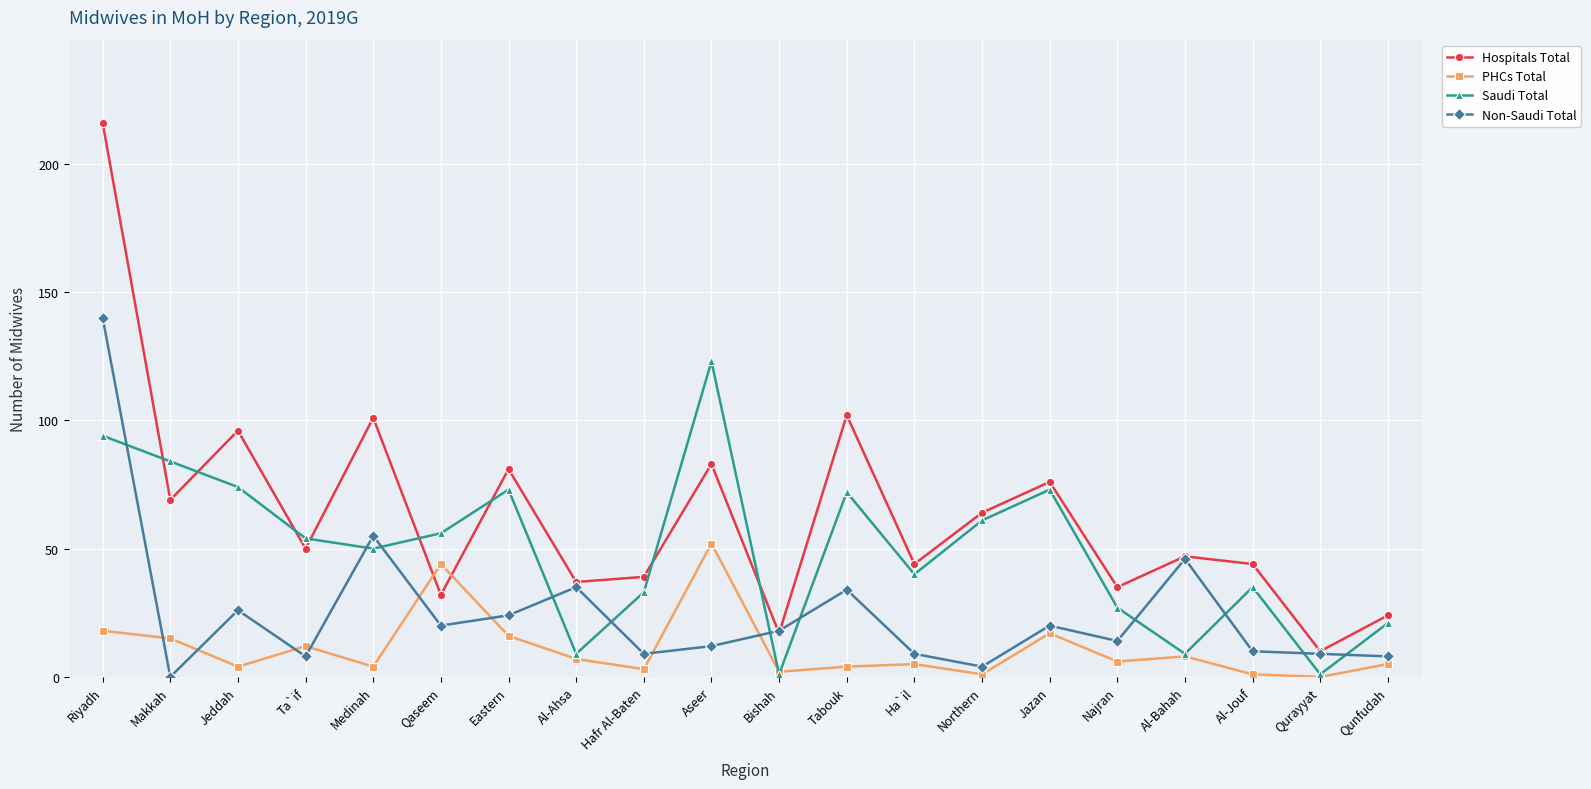

Rank the series by their maximum value, from highest to lowest.

Hospitals Total, Non-Saudi Total, Saudi Total, PHCs Total